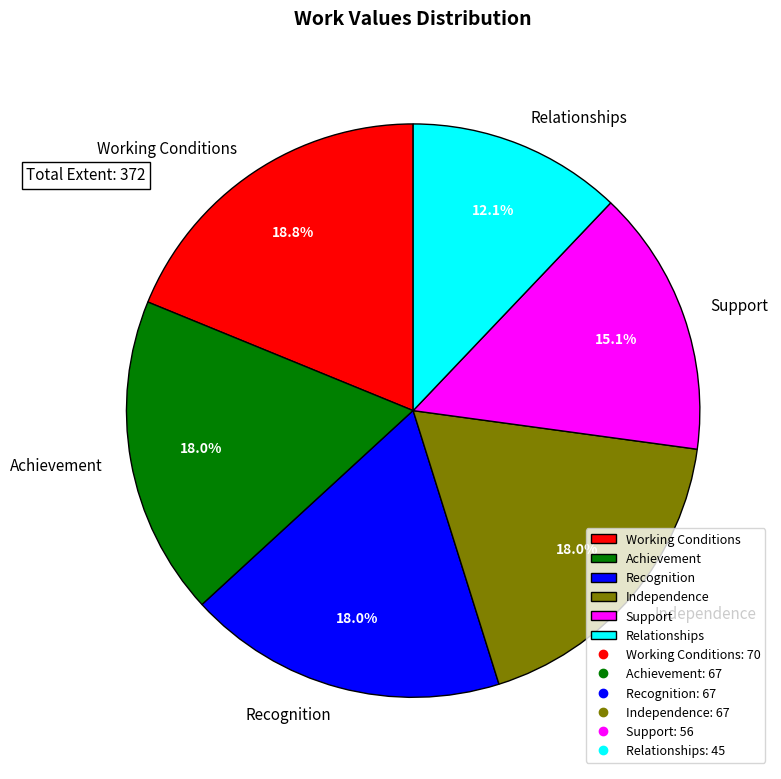

Is there a majority slice in this chart?

No